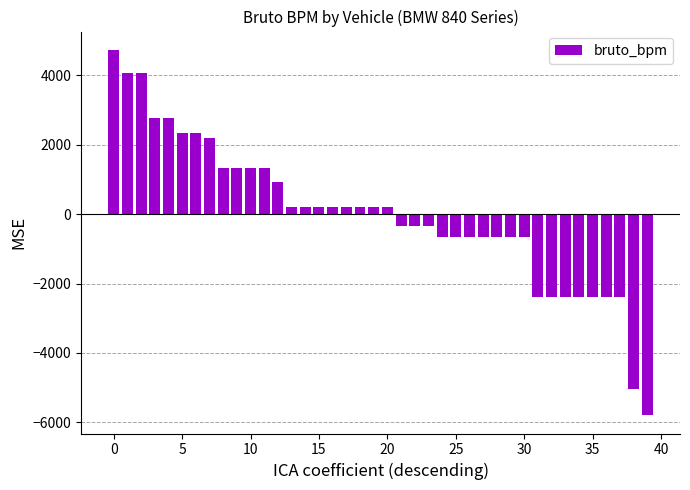

What is the smallest value displayed?

-5795.2